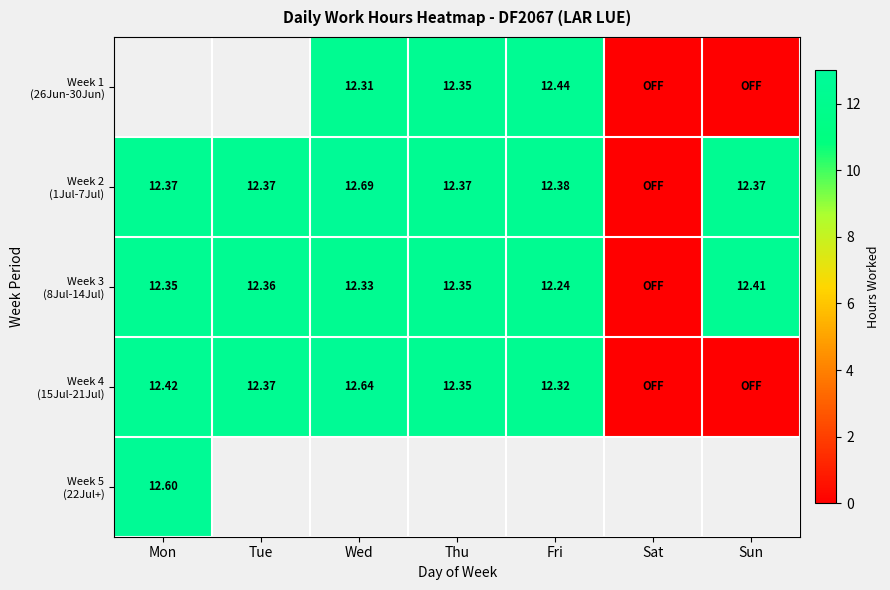

Rank the categories by Week 3 (8Jul-14Jul) value from lowest to highest.

Sat, Fri, Wed, Mon, Thu, Tue, Sun